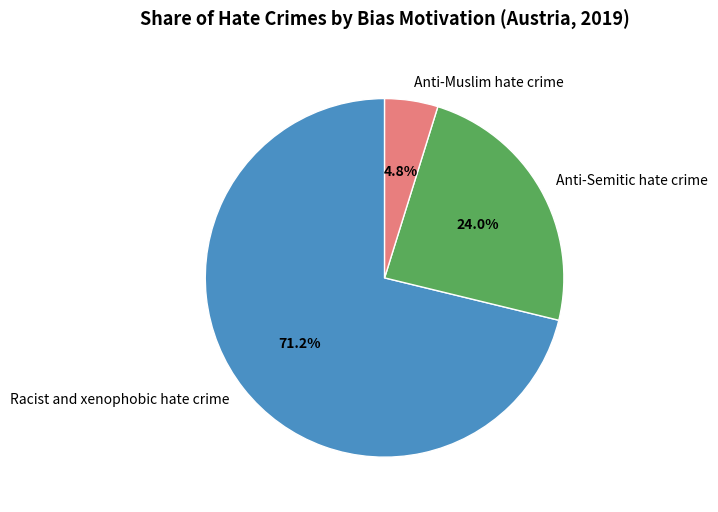

To the nearest percent, what is the difference between the largest and smallest slice percentages?

66%